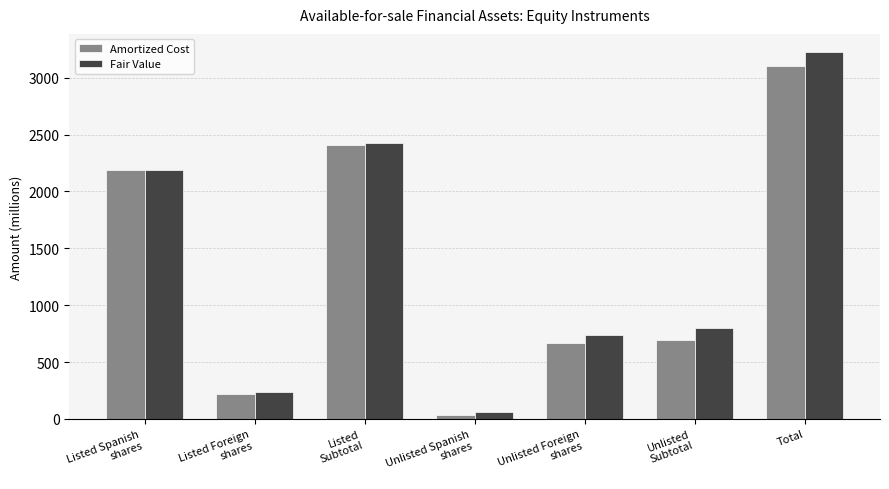

What is the smallest value displayed?

33